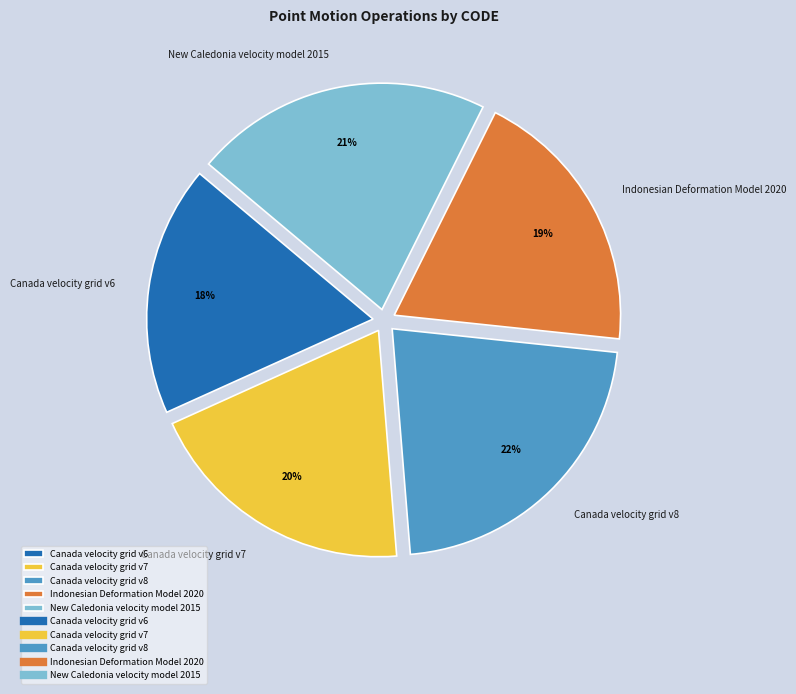

Which category has the biggest portion of the pie?

Canada velocity grid v8